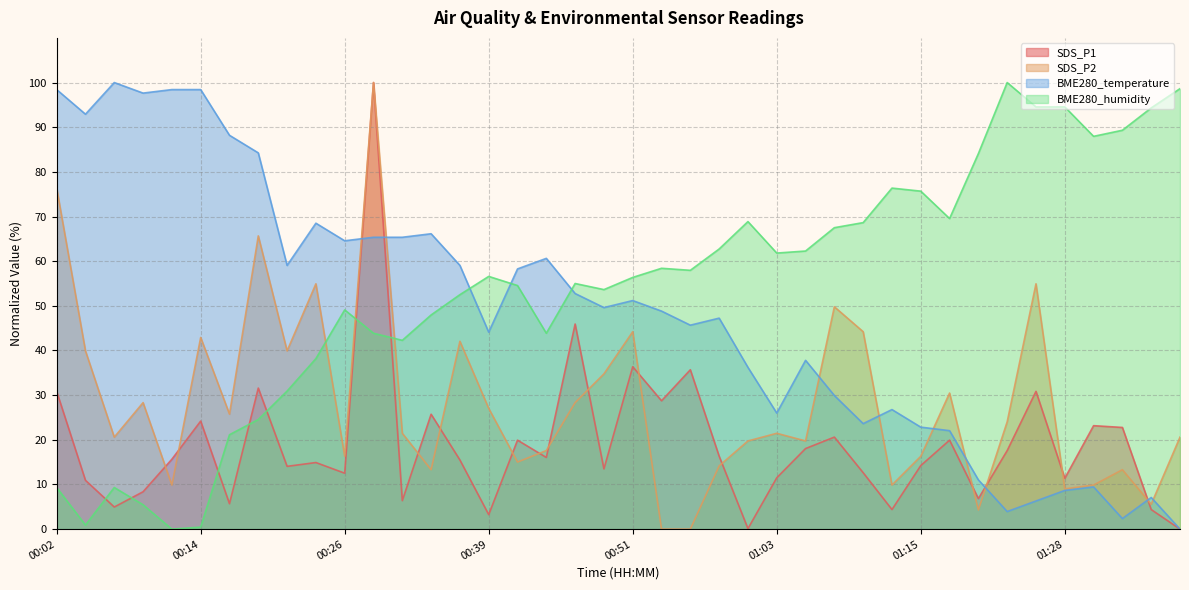

What is the difference between the maximum and minimum values in the SDS_P2 series?

100.0